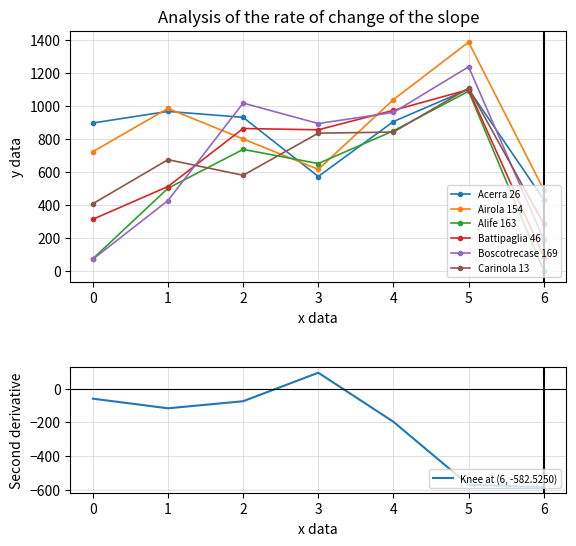

What is the difference between the Carinola 13 values at 6 and 5?

822.5